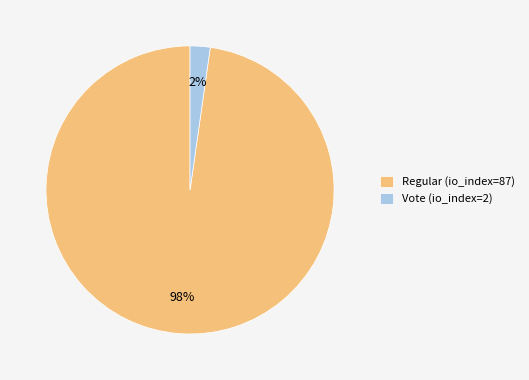

Rank the categories by value from lowest to highest.

Vote (io_index=2), Regular (io_index=87)